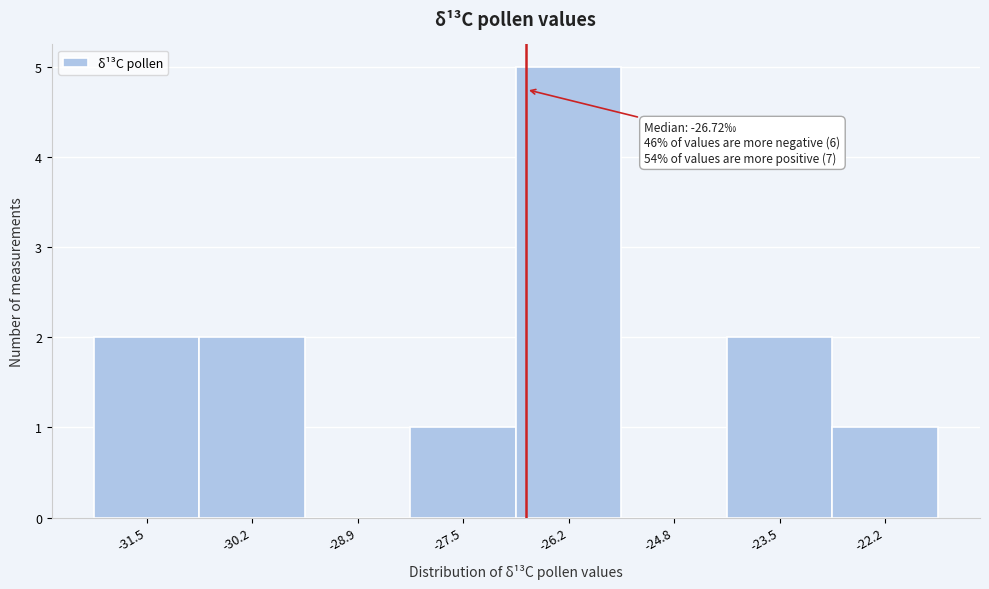

Over which range of the x-axis is the bar tallest?

-26.8 to -25.6